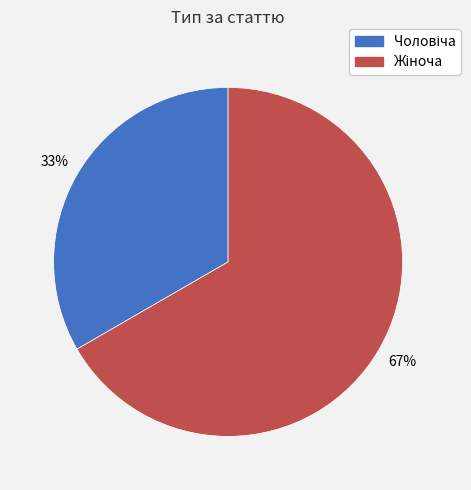

To the nearest percent, what is the average slice percentage?

50%